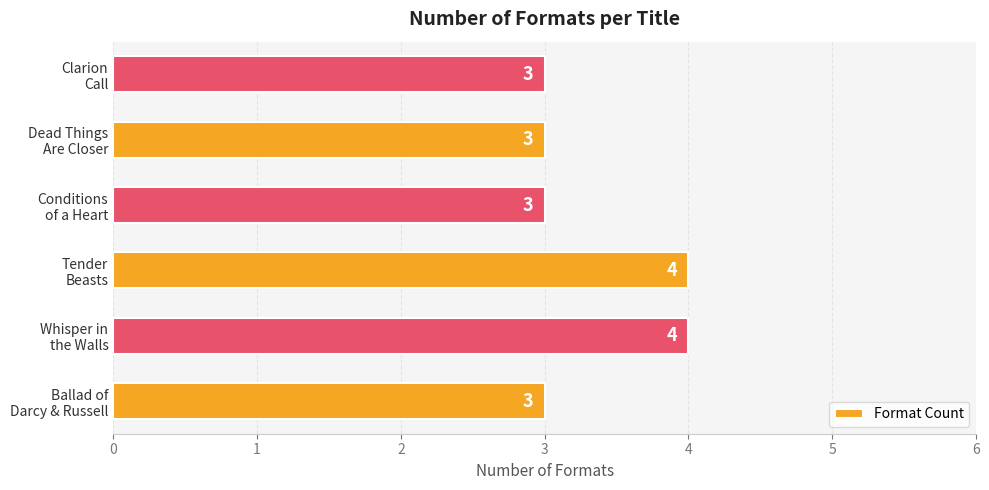

Reading top to bottom, extract all data points from this chart.

3	3	3	4	4	3